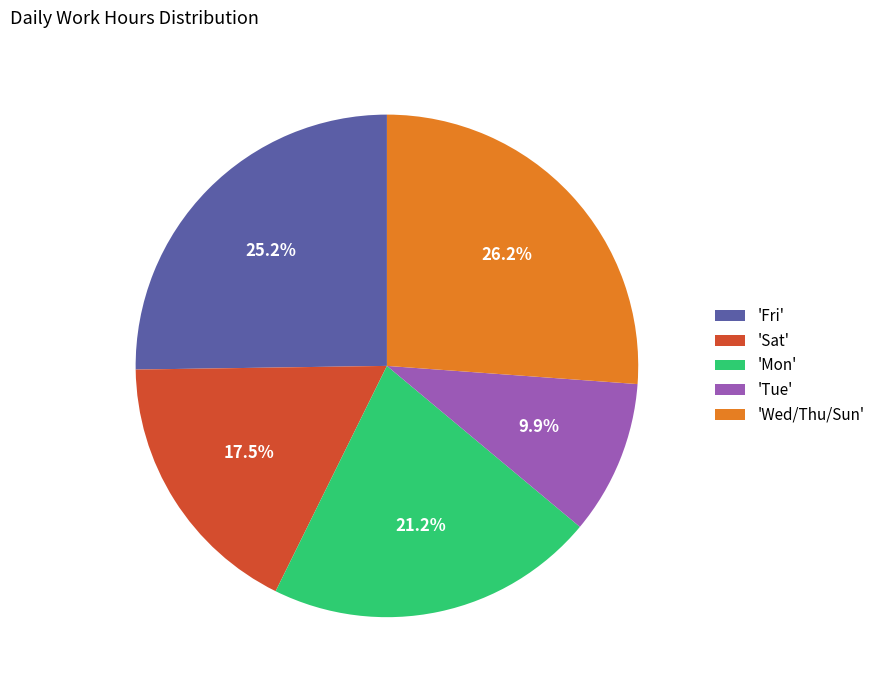

Combined, do 'Sat' and 'Tue' account for over 50%?

No